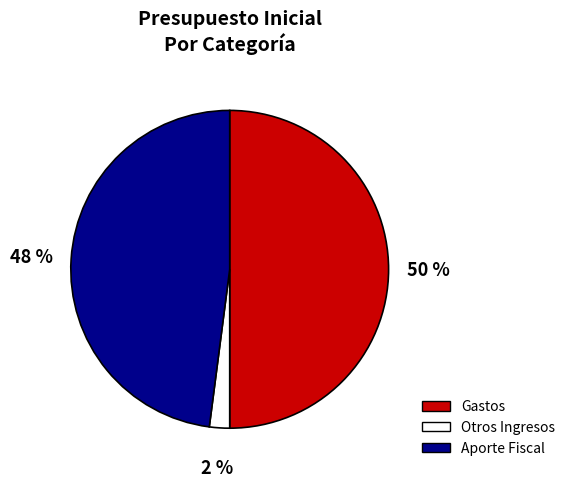

To the nearest percent, what is the average slice percentage?

33%